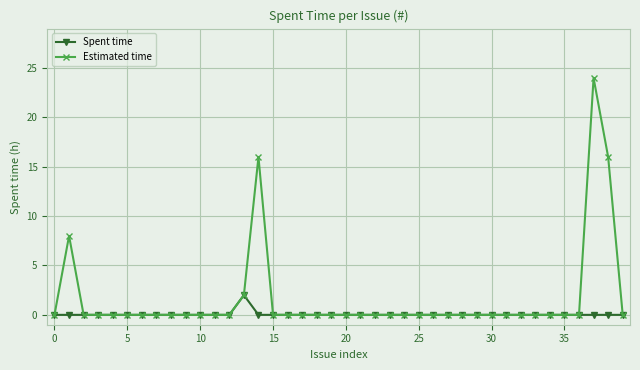

List the series in order of their overall mean, lowest first.

Spent time, Estimated time